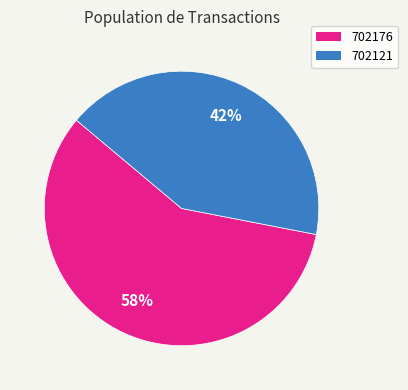

Is there any slice that represents more than half of the pie?

Yes